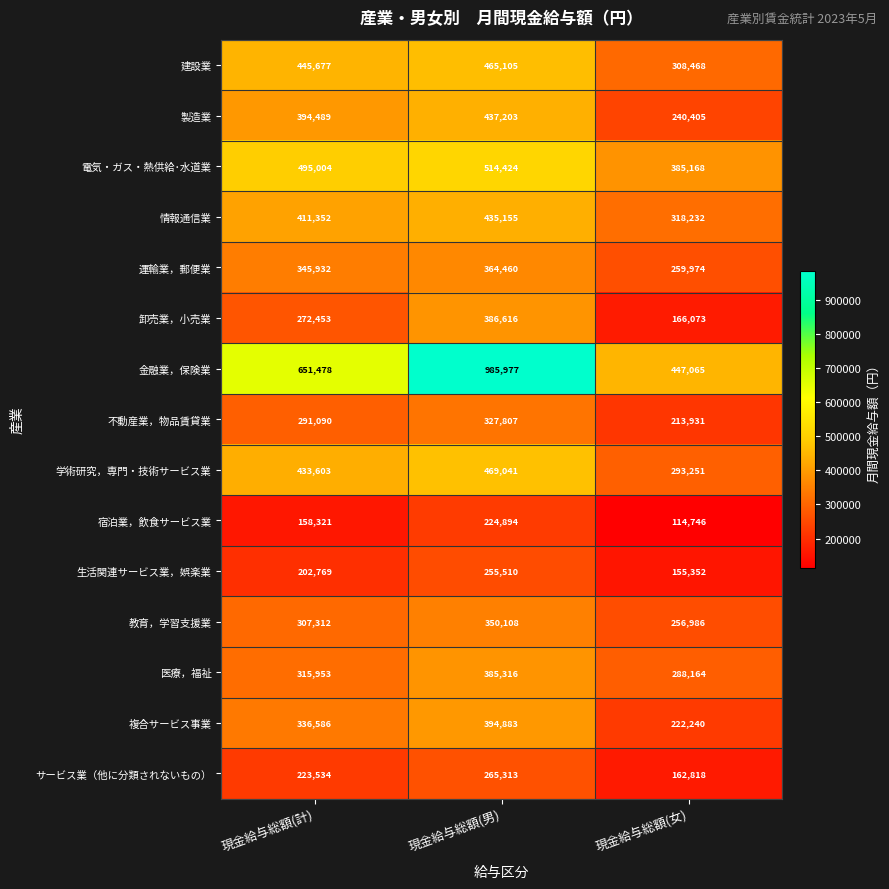

Which series has the largest total across all categories?

金融業，保険業